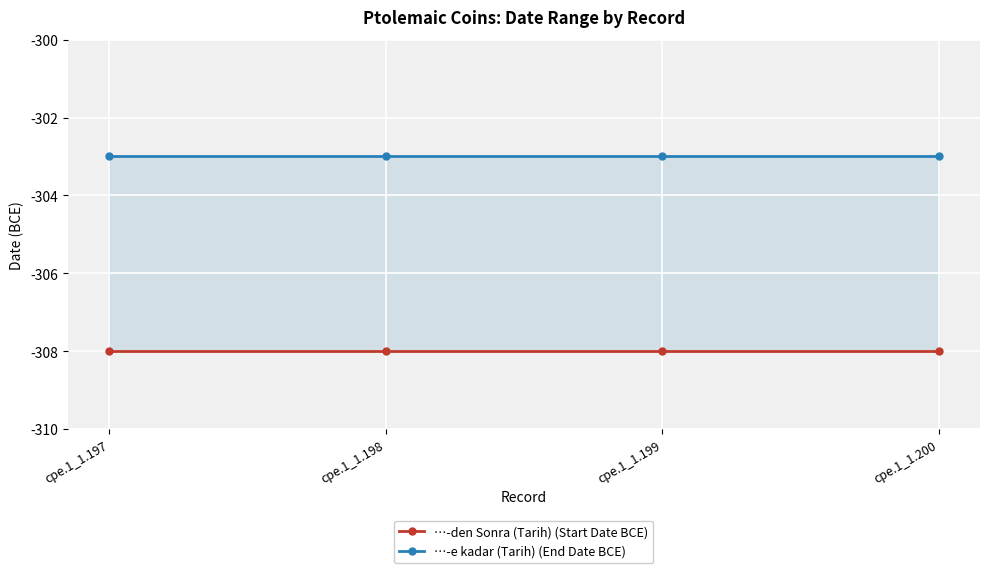

What is the value of the …-den Sonra (Tarih) (Start Date BCE) point at the 2nd from the left?

-308